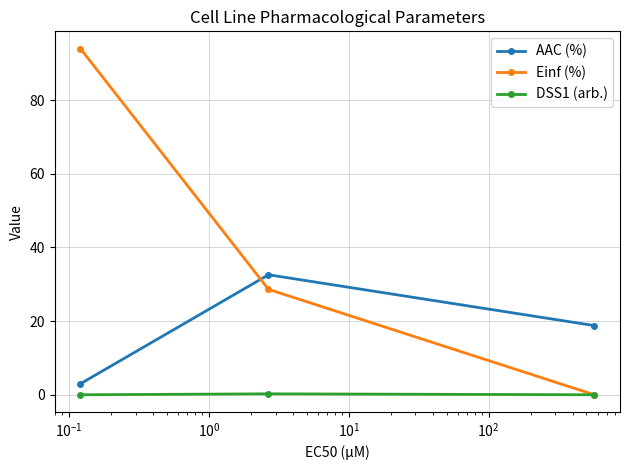

Rank the series by their average value, from lowest to highest.

DSS1 (arb.), AAC (%), Einf (%)